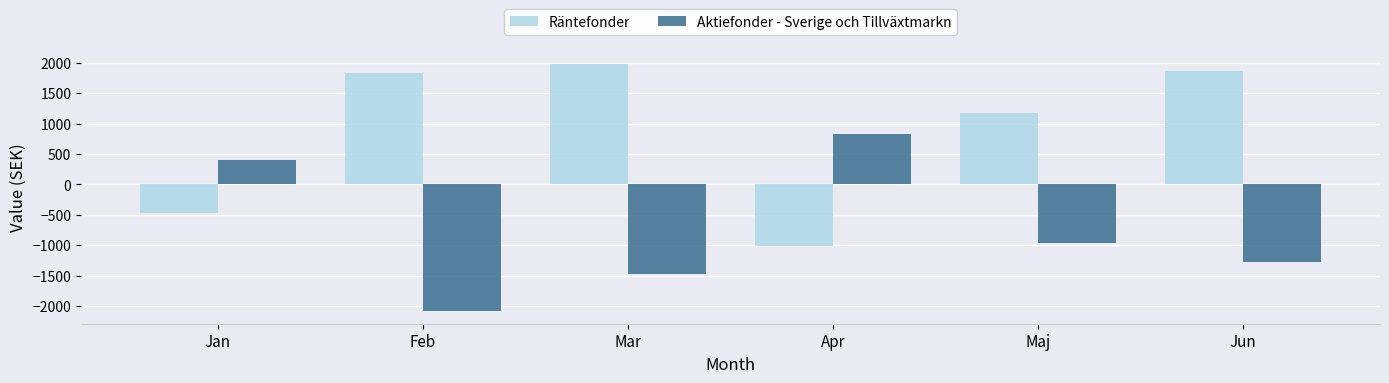

At Jun, list the series in order from largest to smallest.

Räntefonder, Aktiefonder - Sverige och Tillväxtmarkn